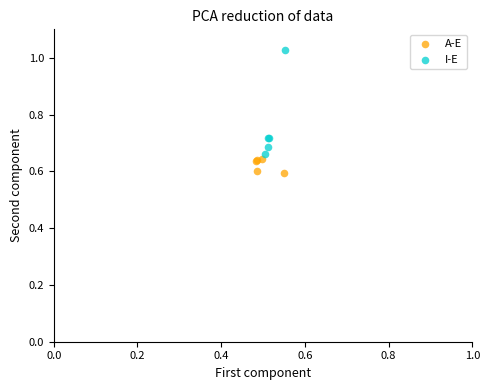

What are all the series names shown in the legend?

A-E, I-E